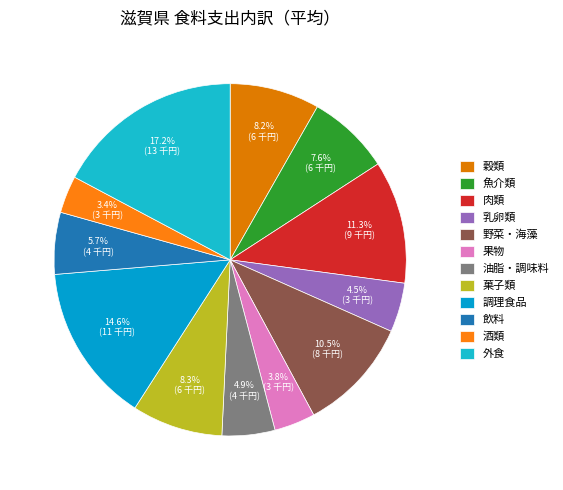

How many slices are in this pie chart?

12